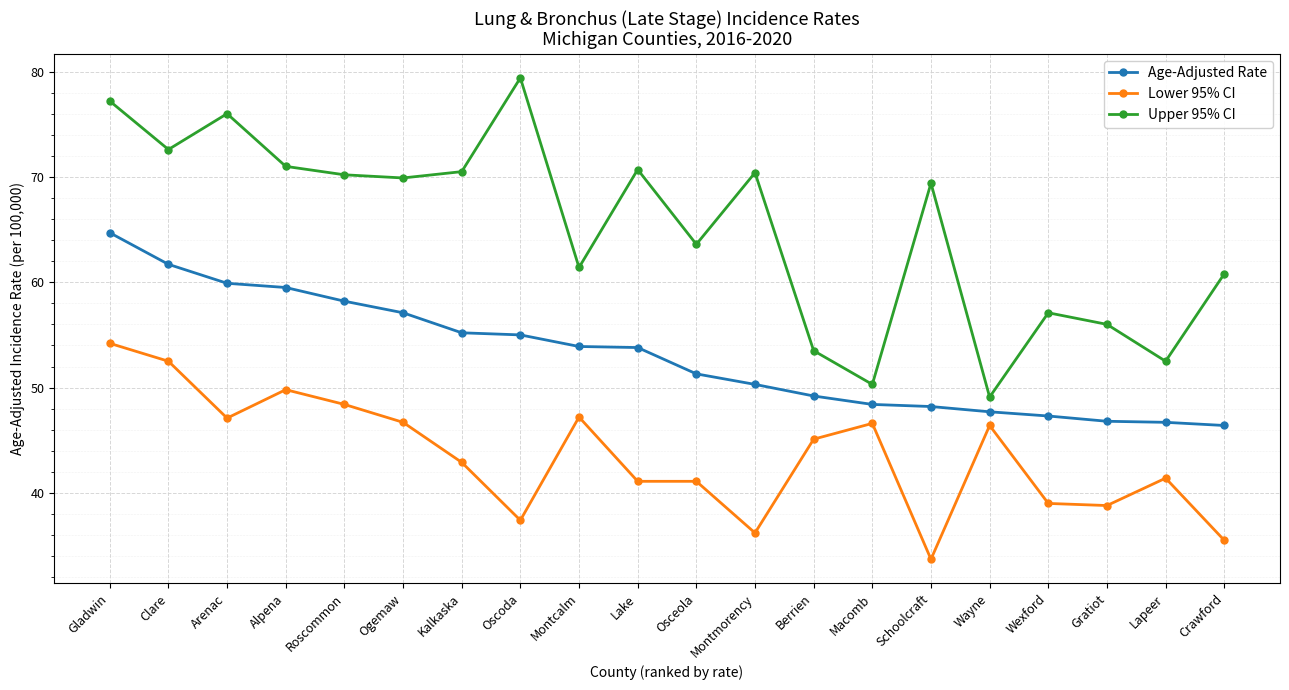

How many data points does each series have?

20